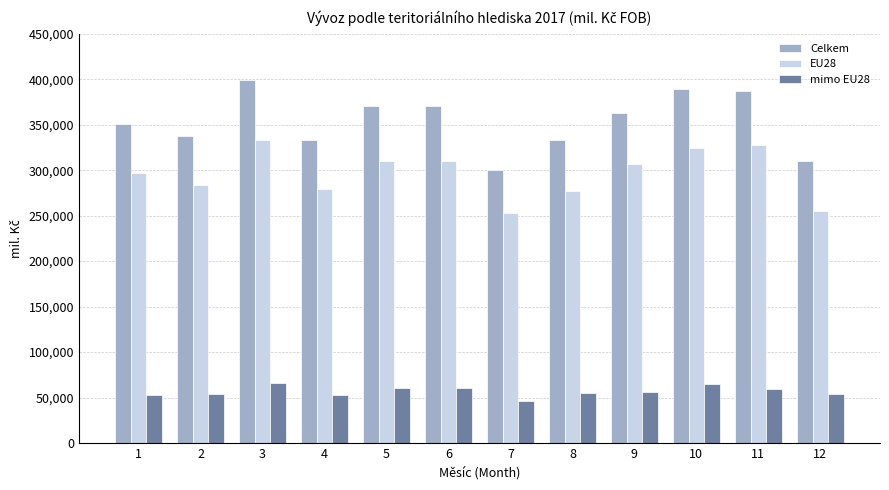

How many data points does each series have?

12